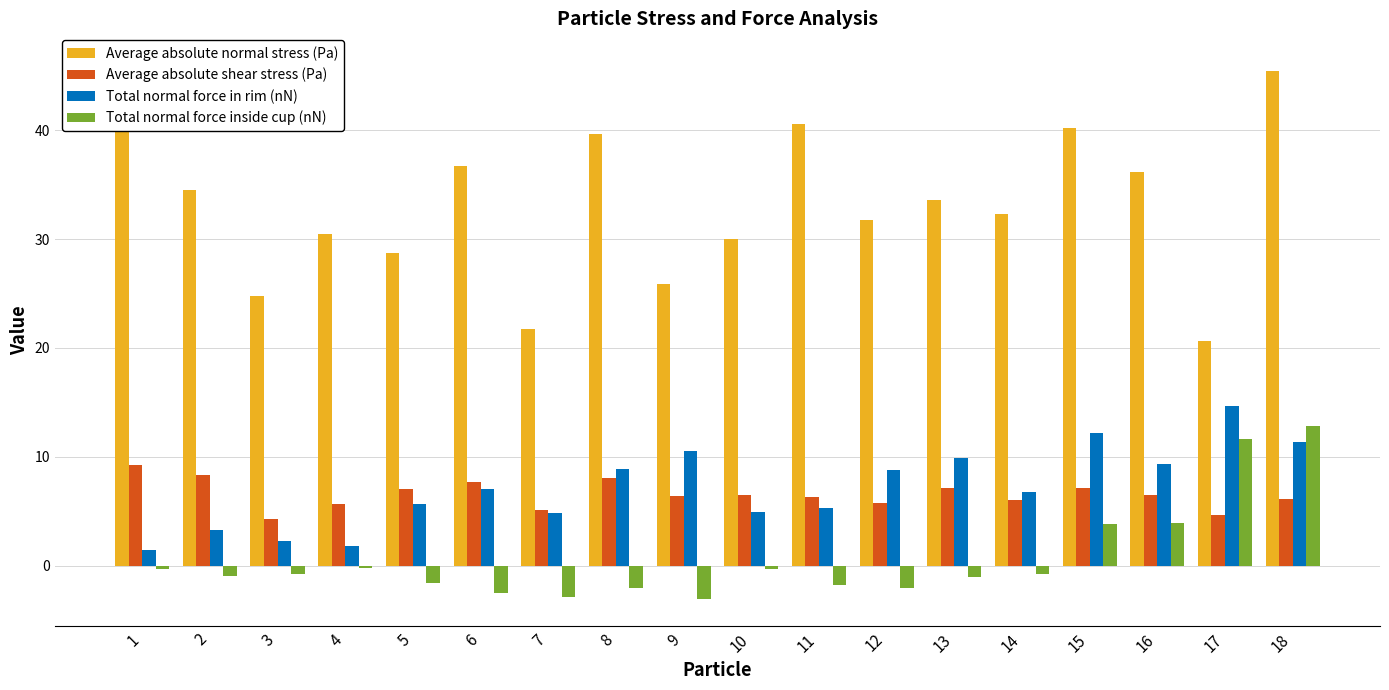

Is the value of Average absolute shear stress (Pa) at 3 greater than the value of Total normal force inside cup (nN) at 17?

No